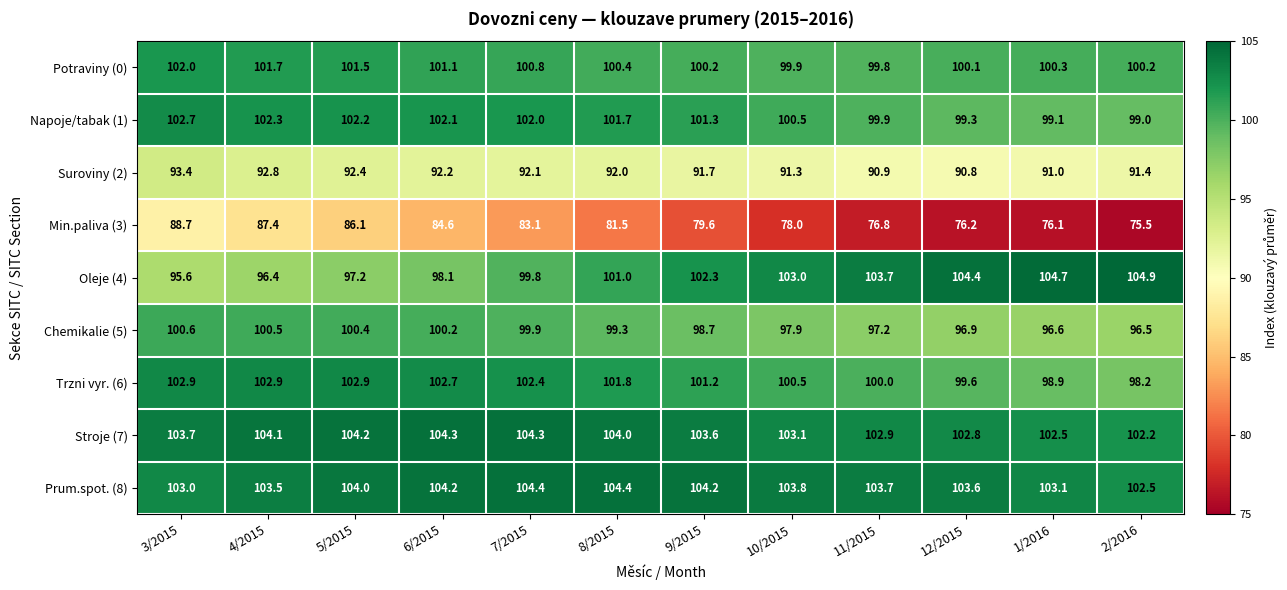

Which series has the widest spread of values?

Min.paliva (3)